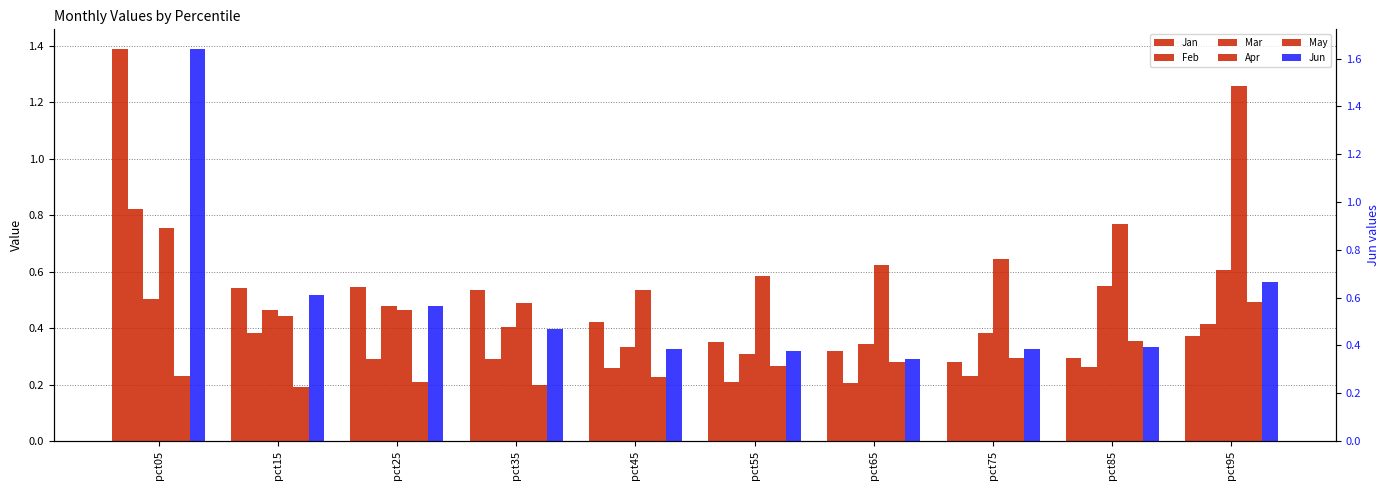

True or false: Mar has a value of 0.5 at pct05.

True